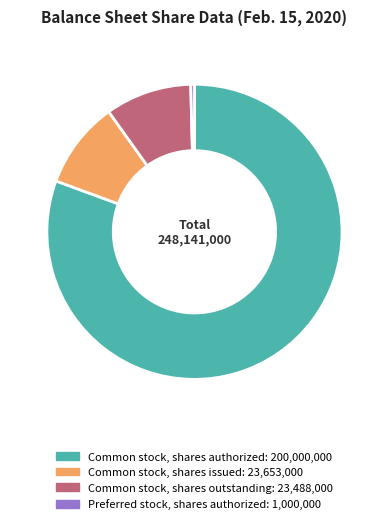

Which category accounts for the majority?

Common stock, shares authorized